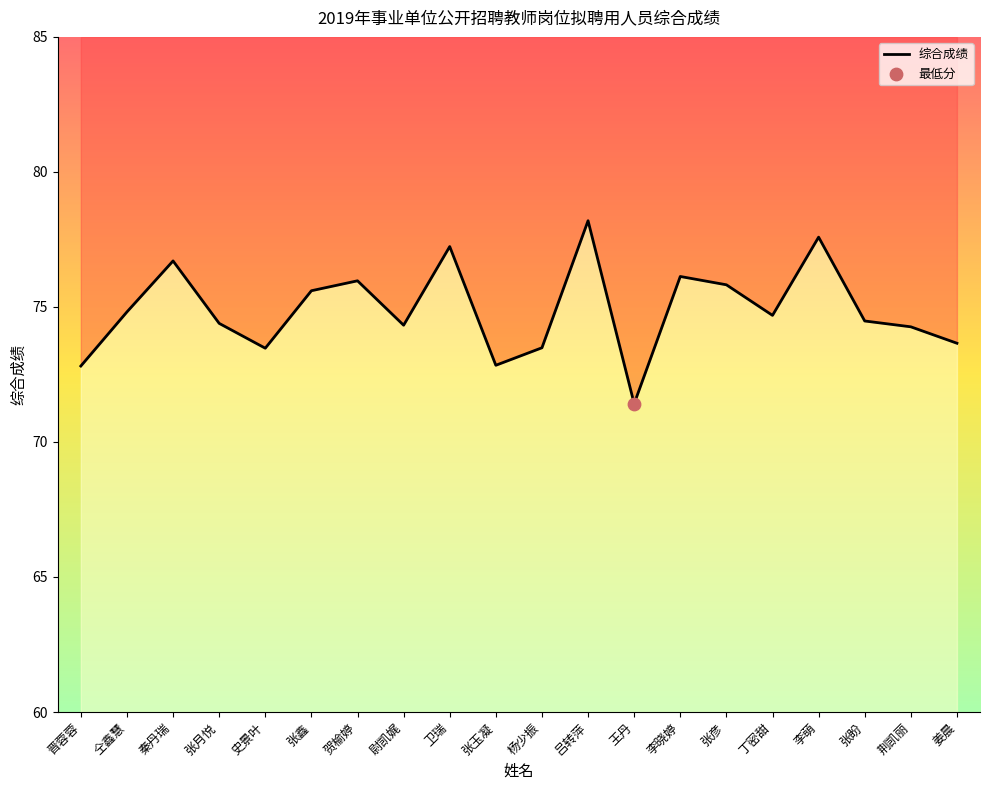

Approximately how many times larger is the value at 李萌 compared to 李晓婷?

1.0